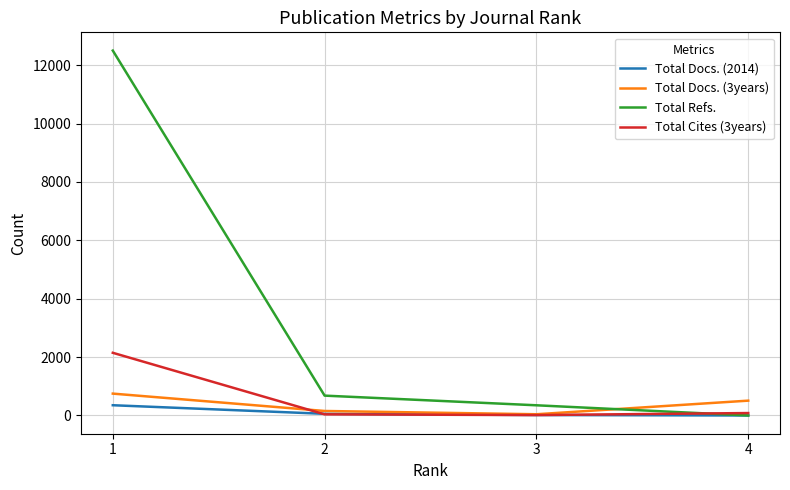

Which series has the widest spread of values?

Total Refs.